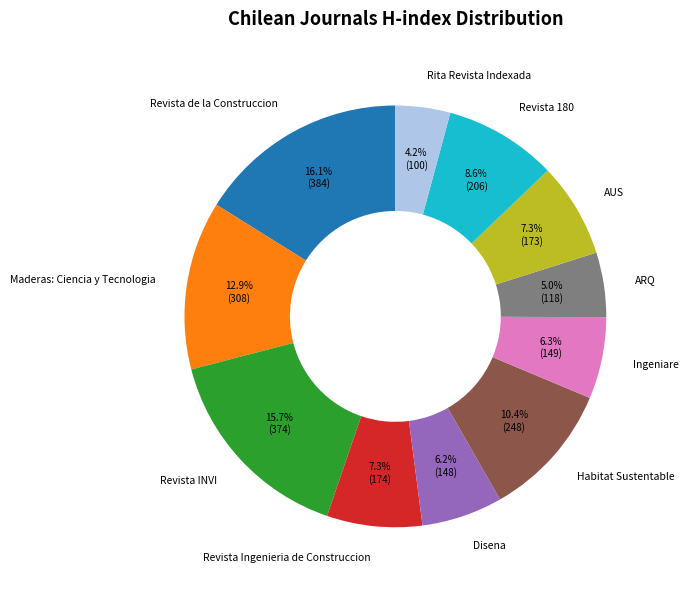

True or false: Rita Revista Indexada accounts for 17% of the total.

False